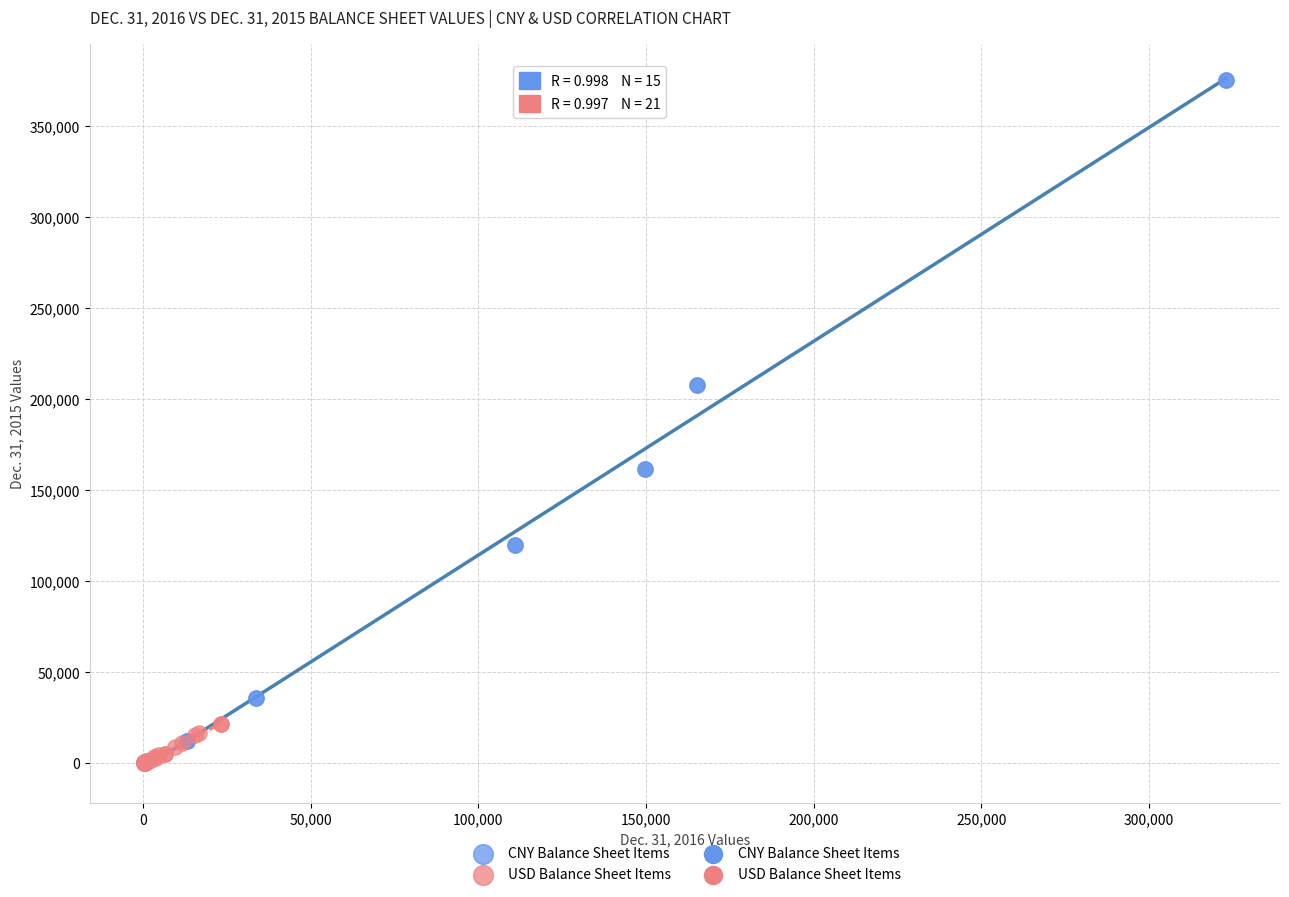

Which series has the largest Y range (max minus min)?

CNY Balance Sheet Items